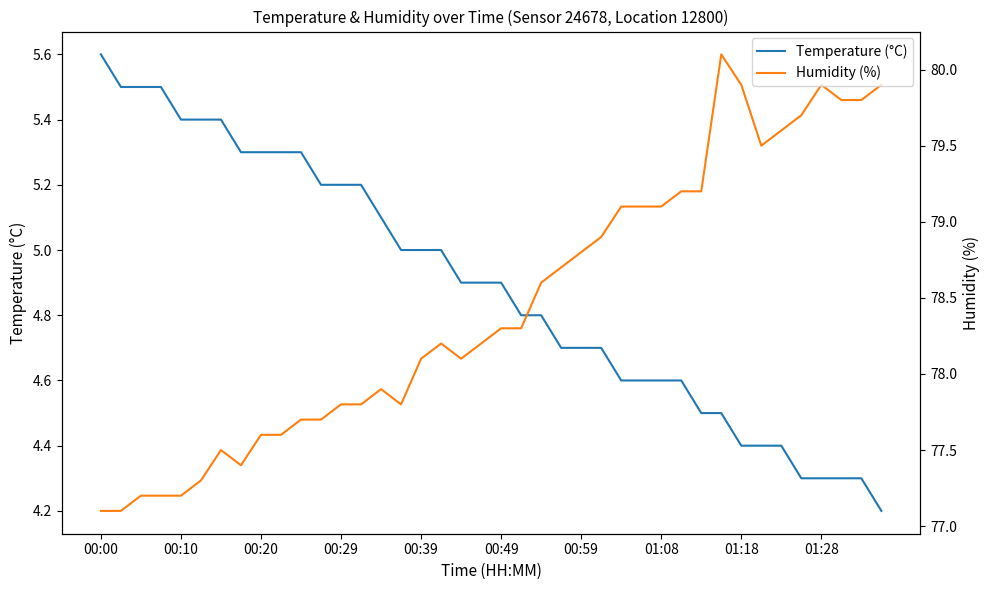

What are all the series names shown in the legend?

Temperature (°C), Humidity (%)